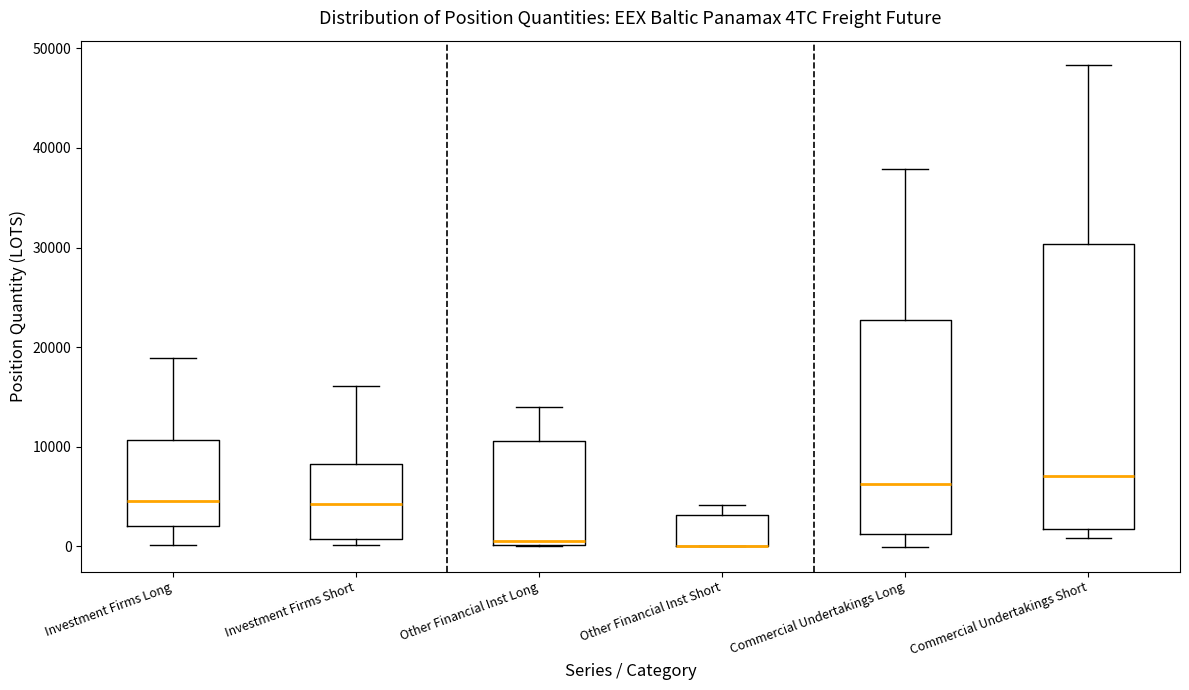

Where does the median line of the box for Commercial Undertakings Long sit on the y-axis? The values are not printed on the chart, so give them approximately, as read against the axis.

6000